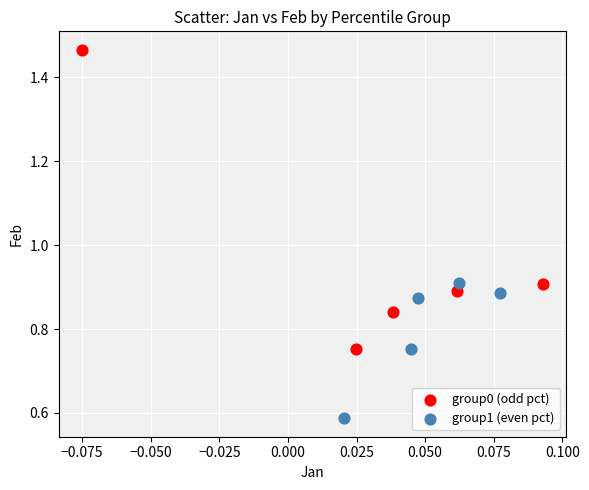

Which series has the largest Y range (max minus min)?

group0 (odd pct)